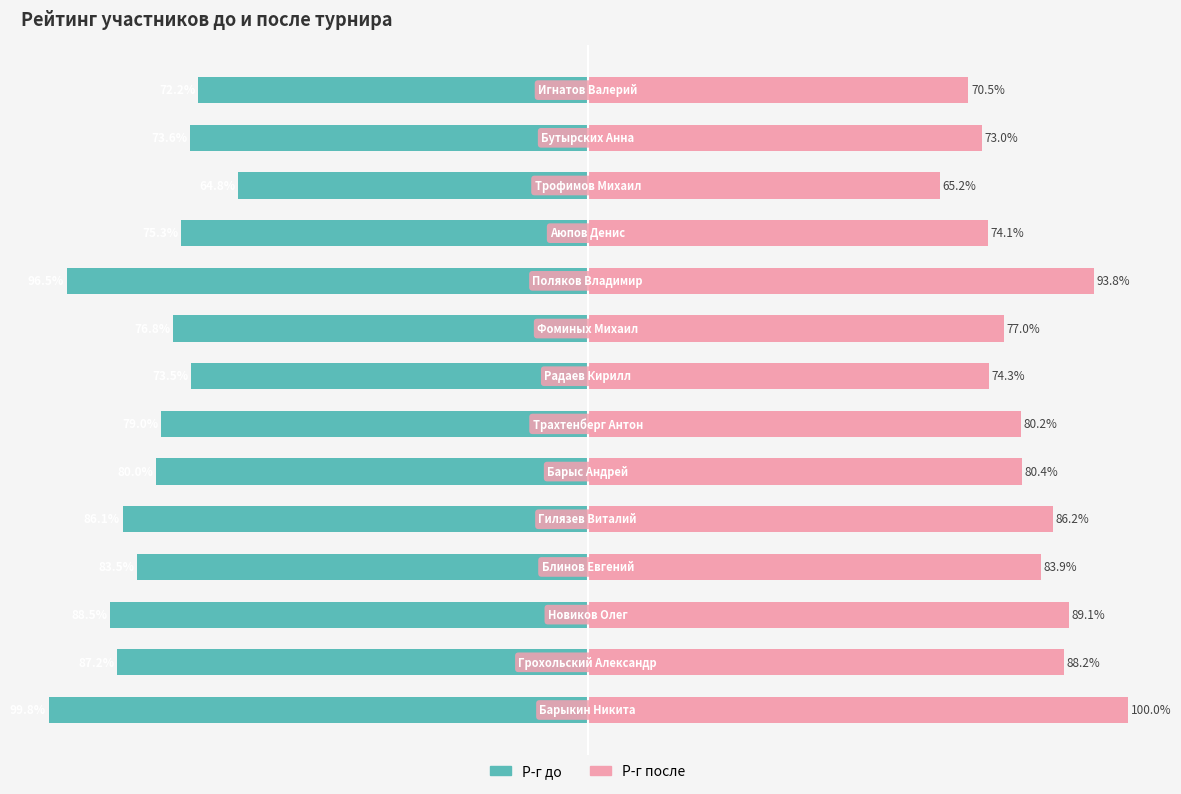

The Р-г после series shows 53.5 at 0. True or false?

False